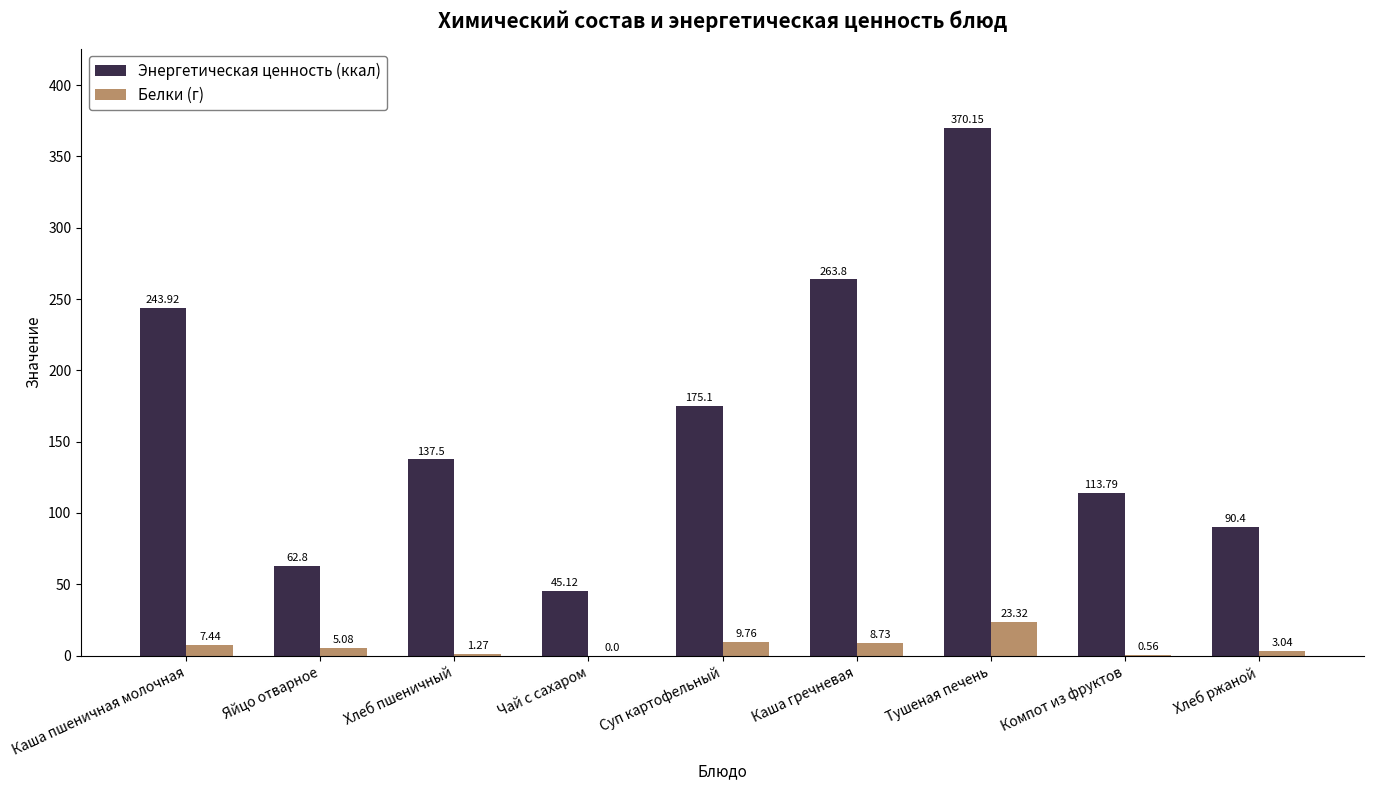

The value of Белки (г) at Каша гречневая is 8.7. True or false?

True